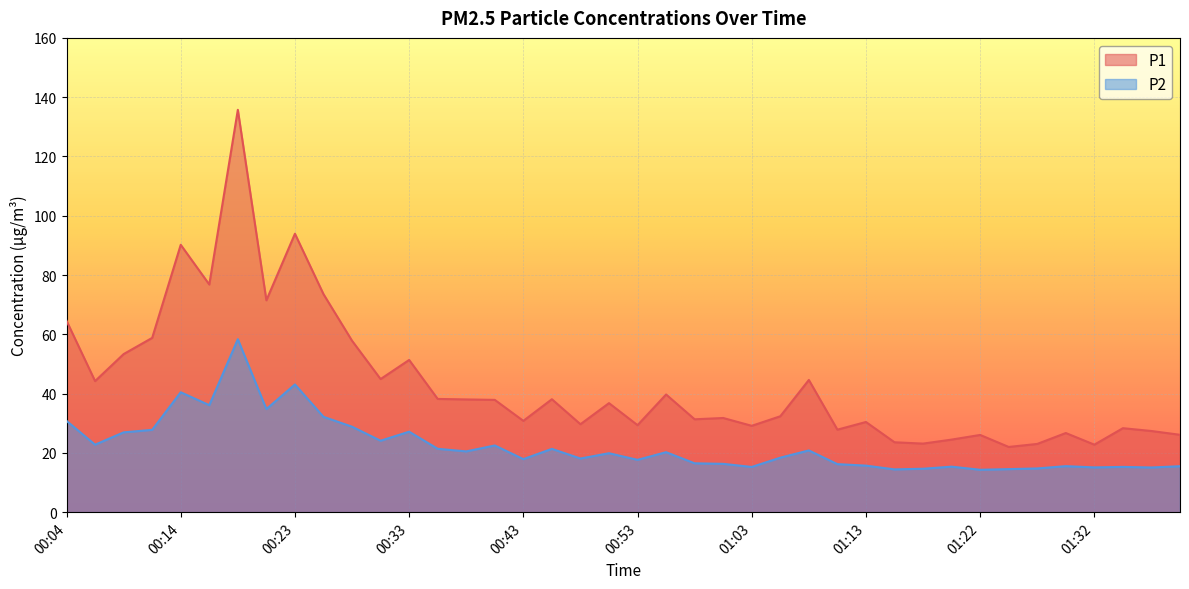

Which series has the largest total across all categories?

P1